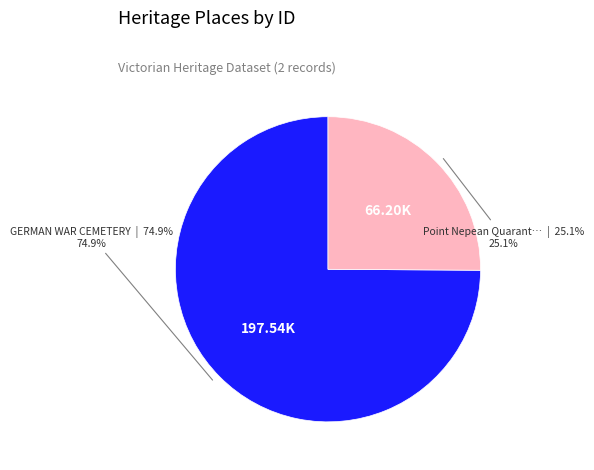

Does any single category account for the majority?

Yes